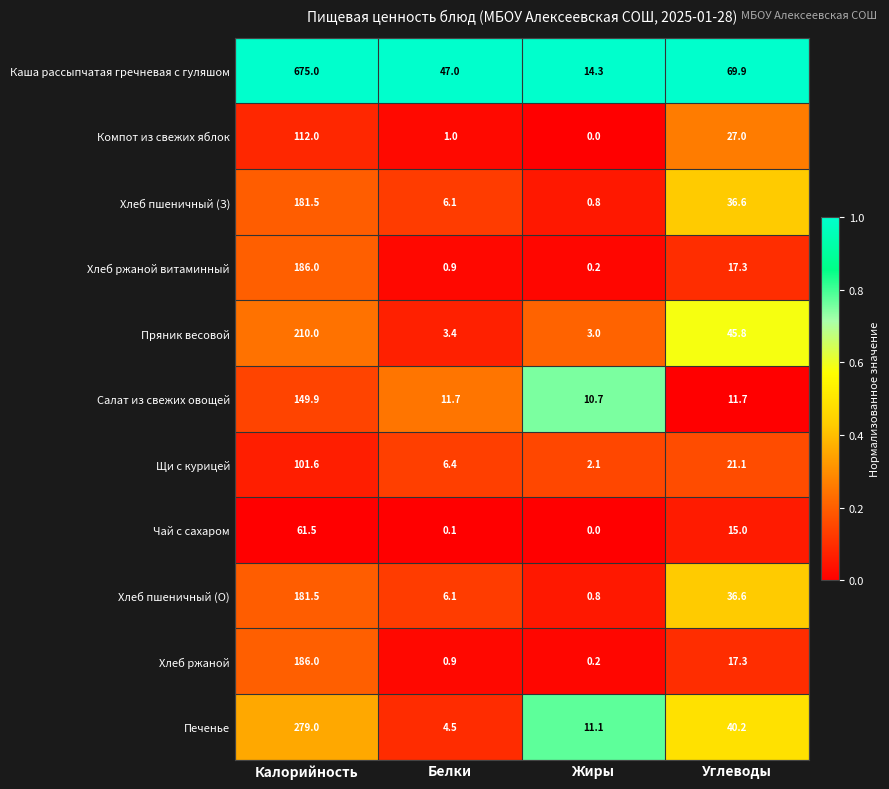

Rank the categories by Хлеб ржаной витаминный value from highest to lowest.

Калорийность, Углеводы, Белки, Жиры